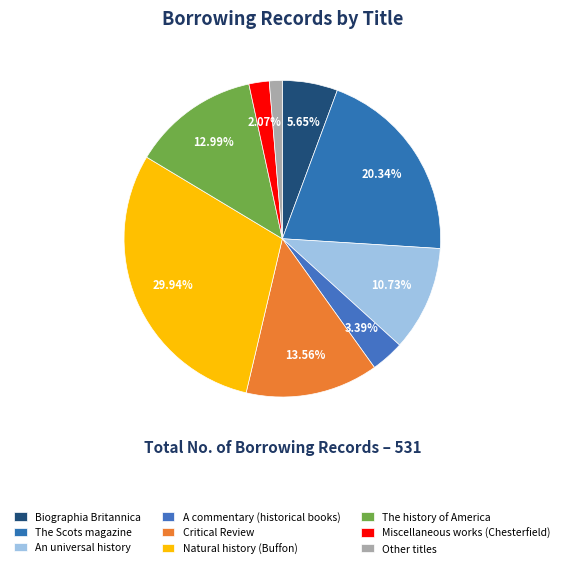

What portion of the pie excludes An universal history?

89.3%